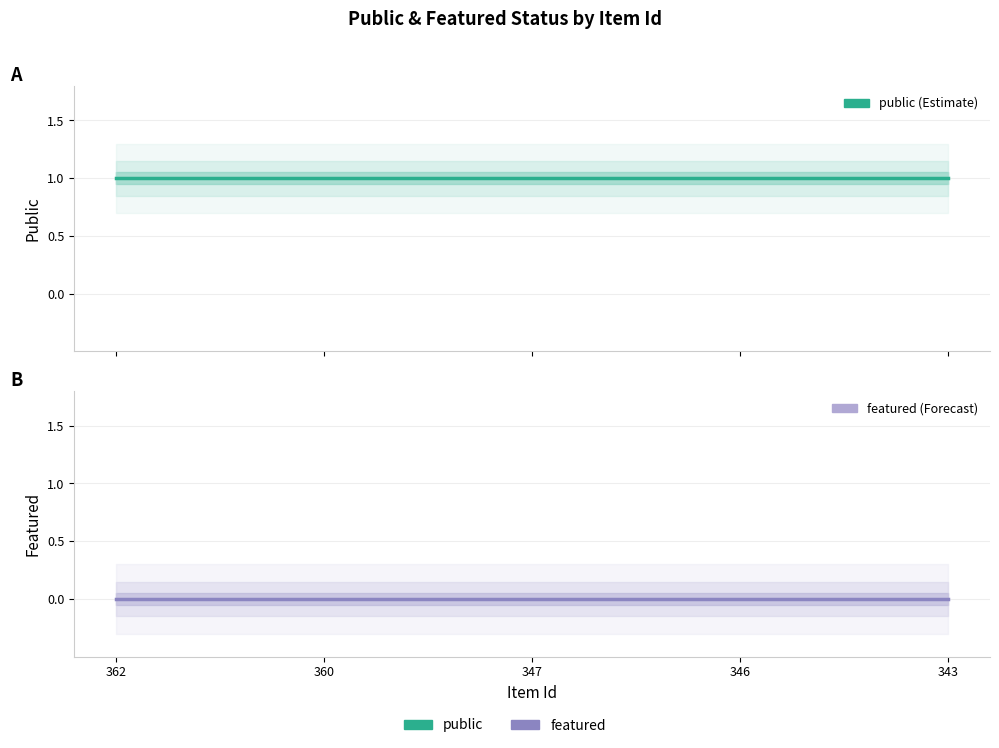

Between 360 and 347, which series saw the biggest shift?

public